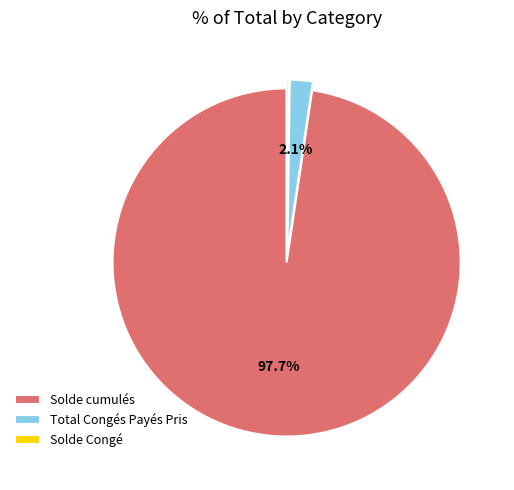

Is it true that Total Congés Payés Pris is 2% of the pie?

True